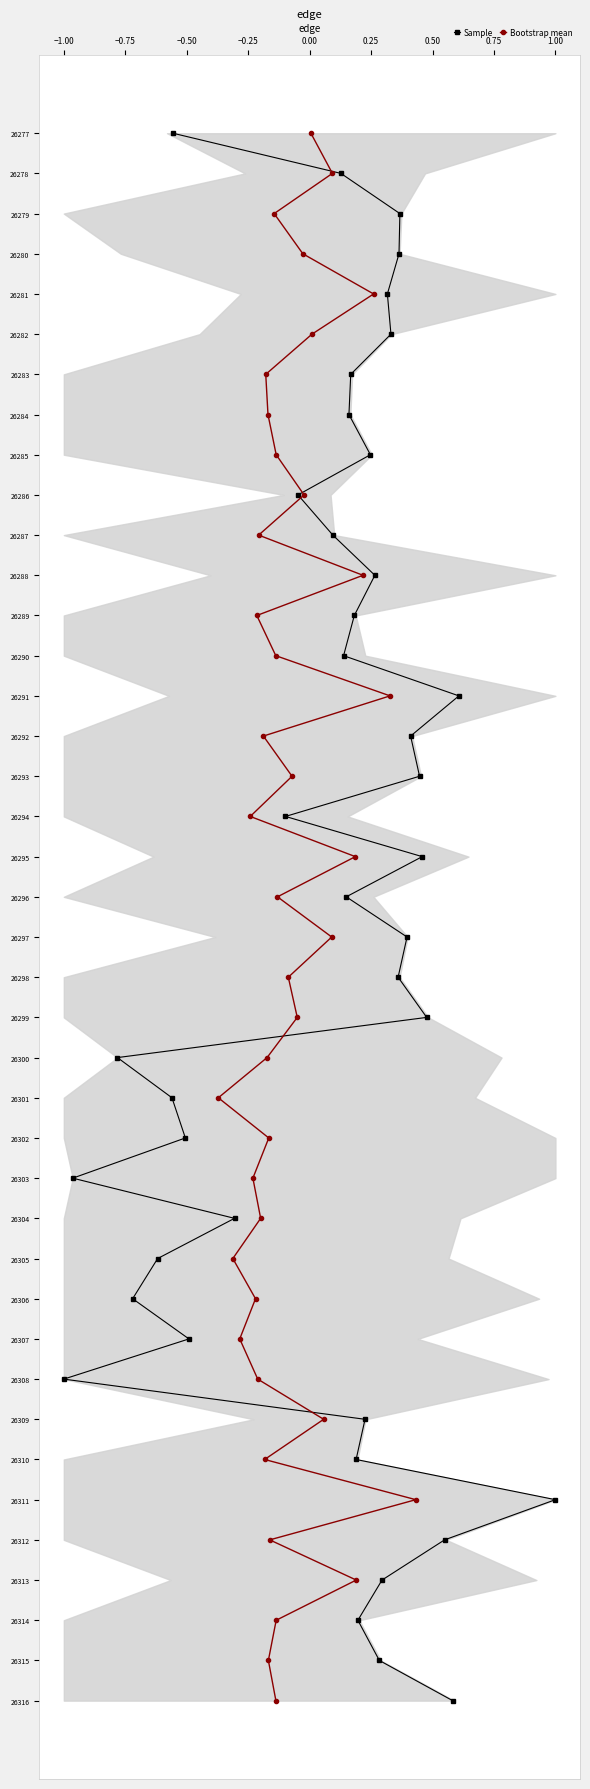

True or false: Bootstrap mean has a value of 25 at 36.

False